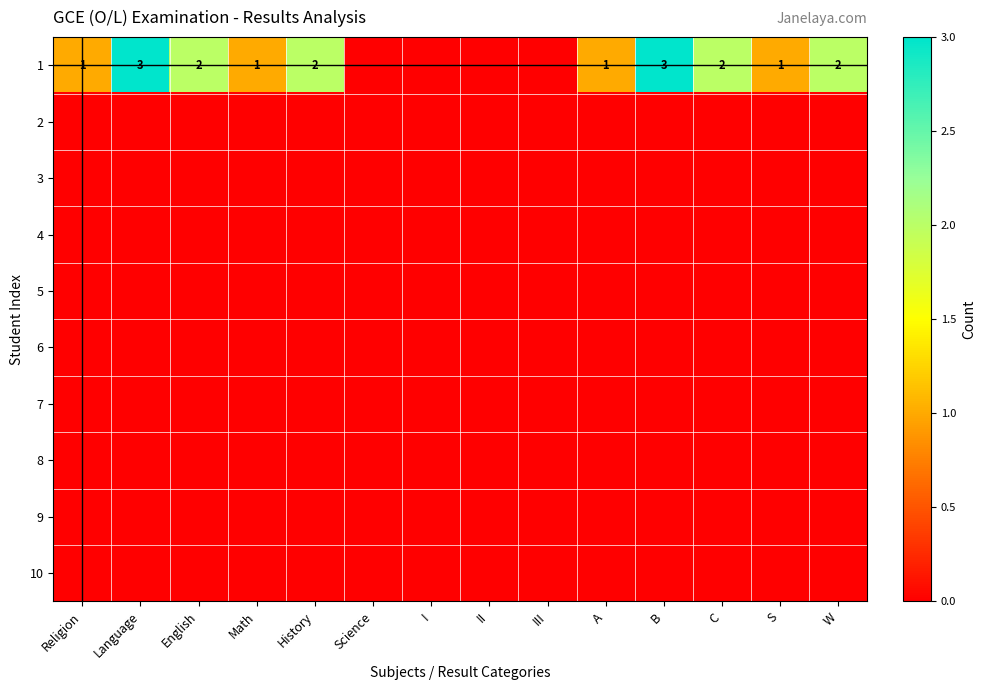

Rank the series by their maximum value, from highest to lowest.

1, 2, 3, 4, 5, 6, 7, 8, 9, 10